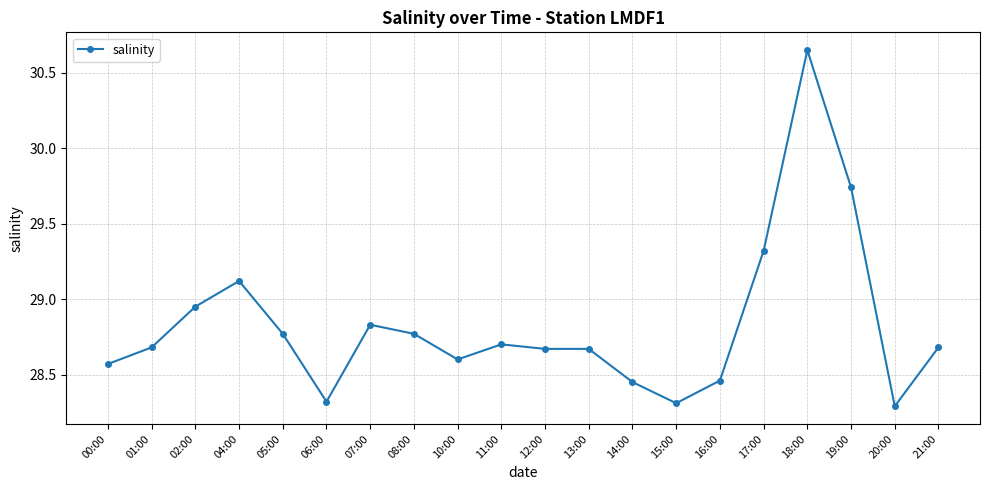

What is the label of the 17th point from the left?

18:00